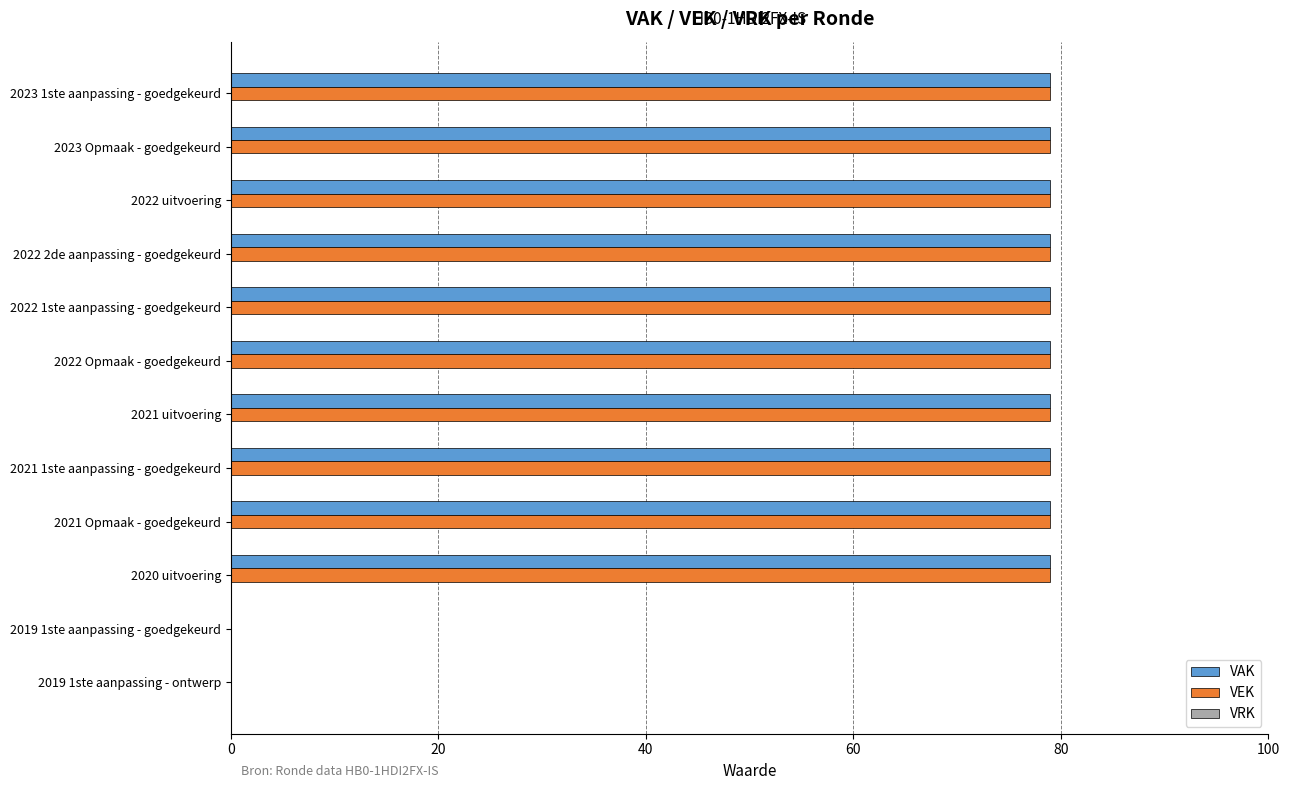

The value of VEK at 2022 Opmaak - goedgekeurd is 20. True or false?

False